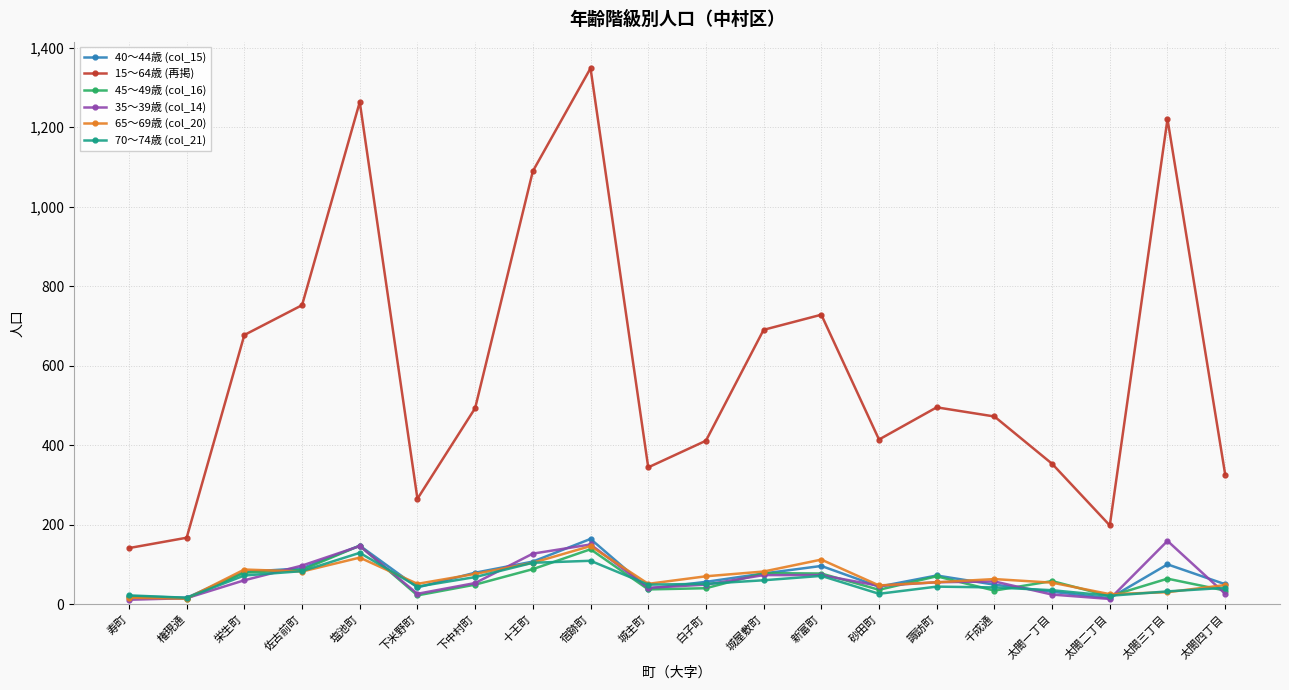

Which category has the highest value across all series?

宿跡町